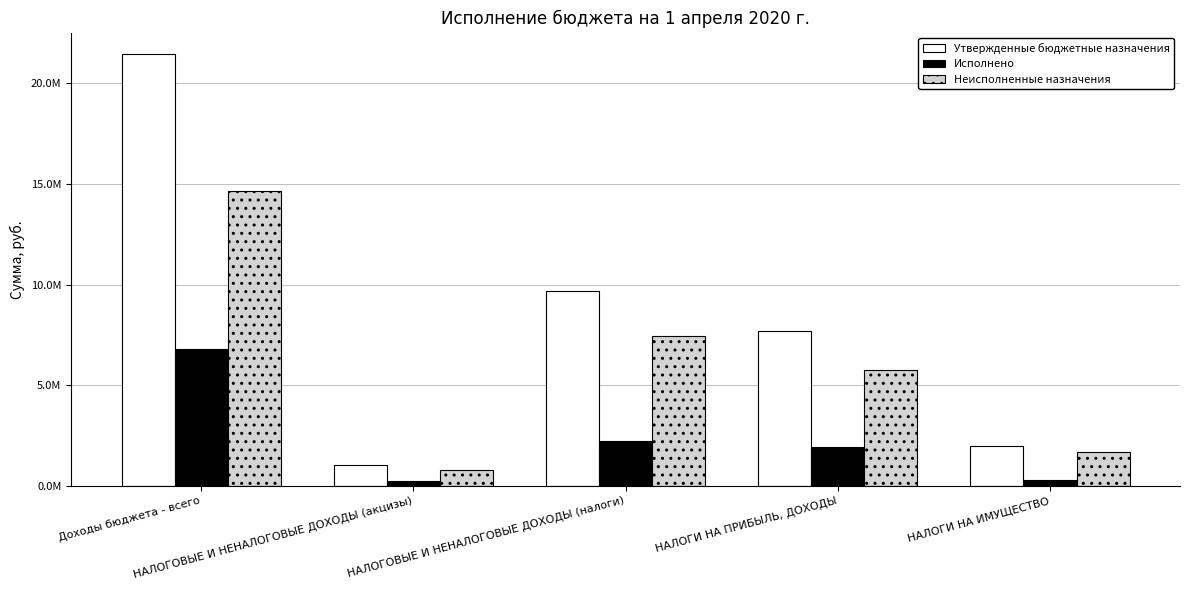

Are the bars grouped side by side (vs. stacked)?

Yes